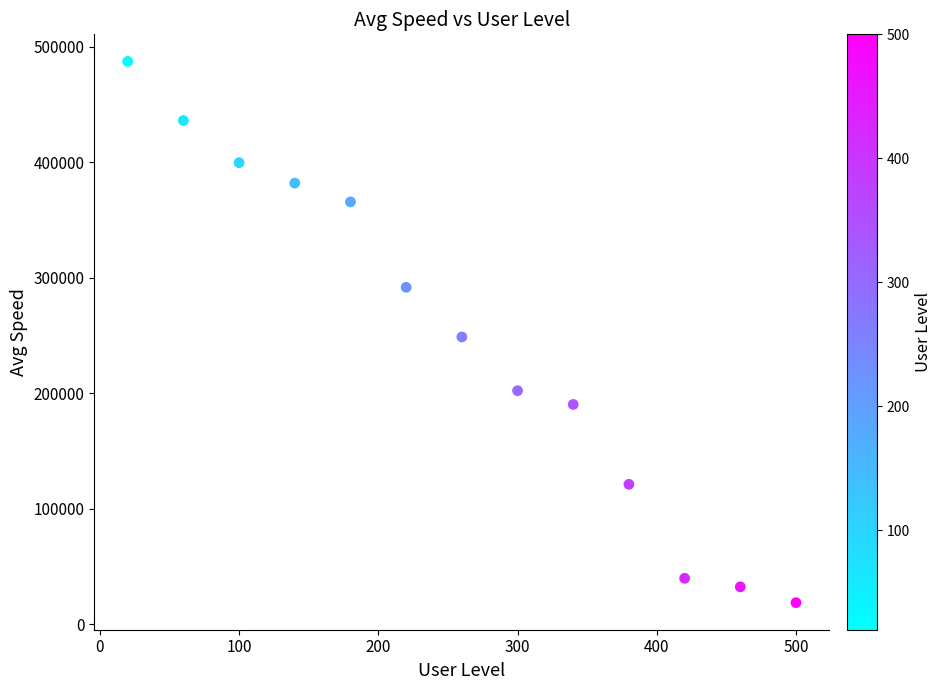

What is the range of X values (max minus min)?

480